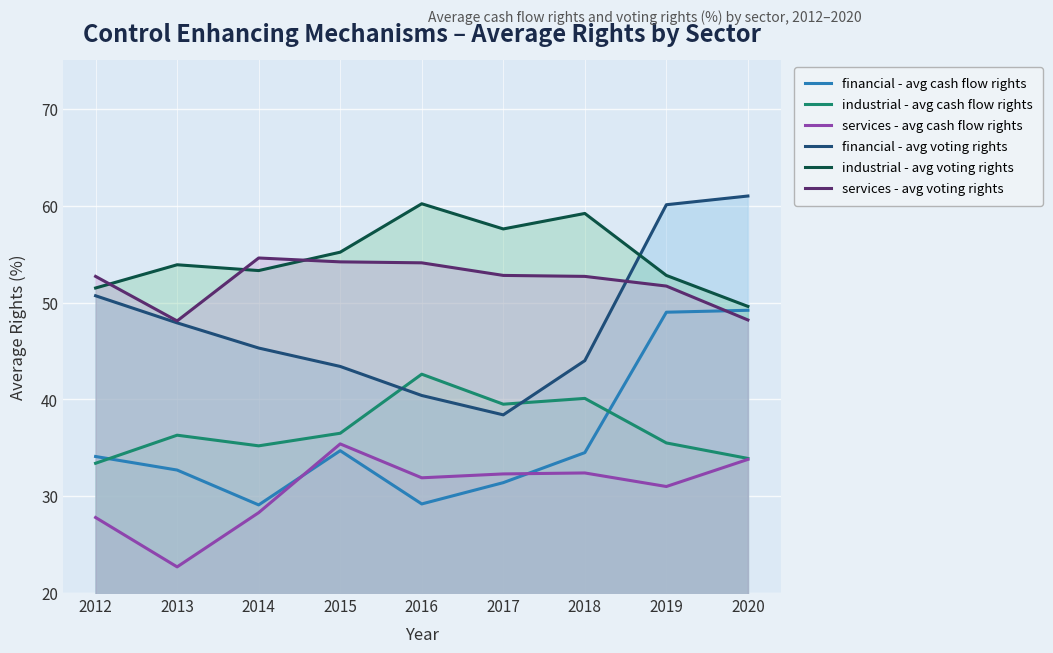

At which label is industrial - avg voting rights closest to 54?

2013